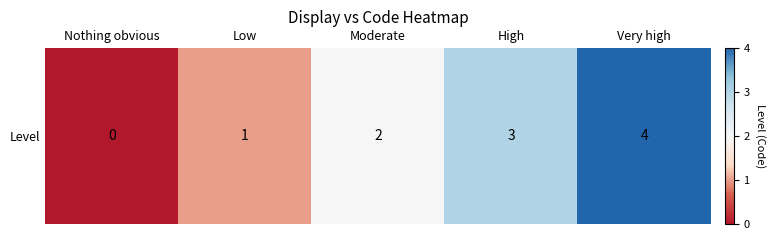

What value does the data have at High?

3